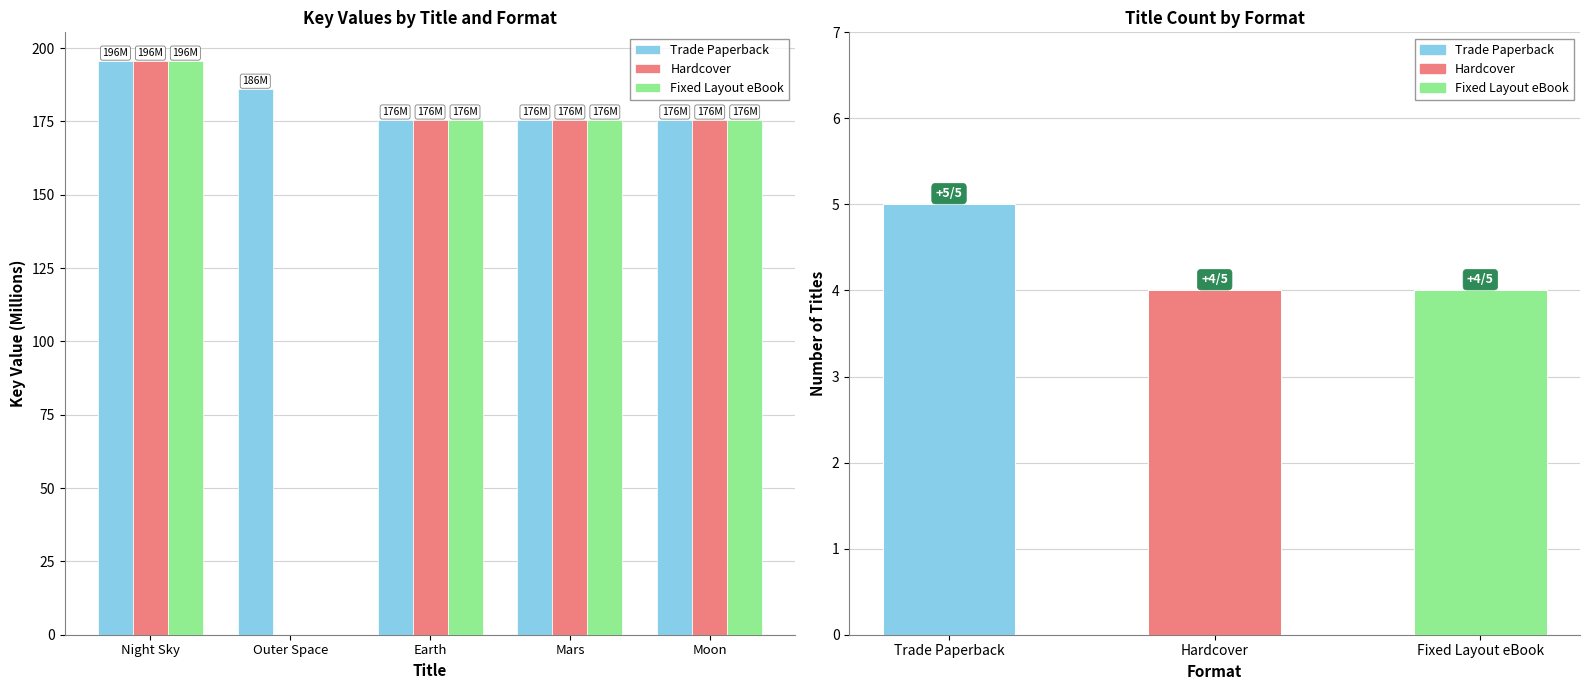

What is the difference between the Trade Paperback values at Earth and Night Sky?

20.1